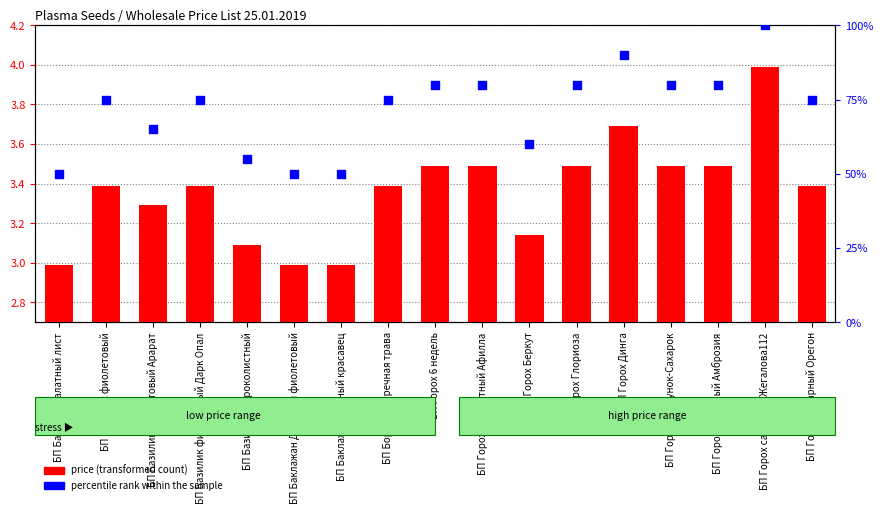

Which series has the largest total across all categories?

percentile rank within the sample